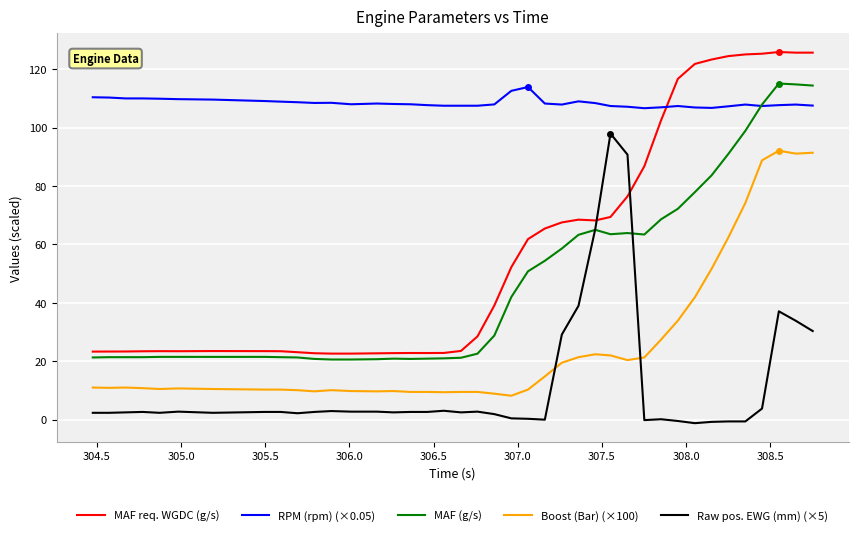

Which series has the largest total across all categories?

RPM (rpm) (×0.05)